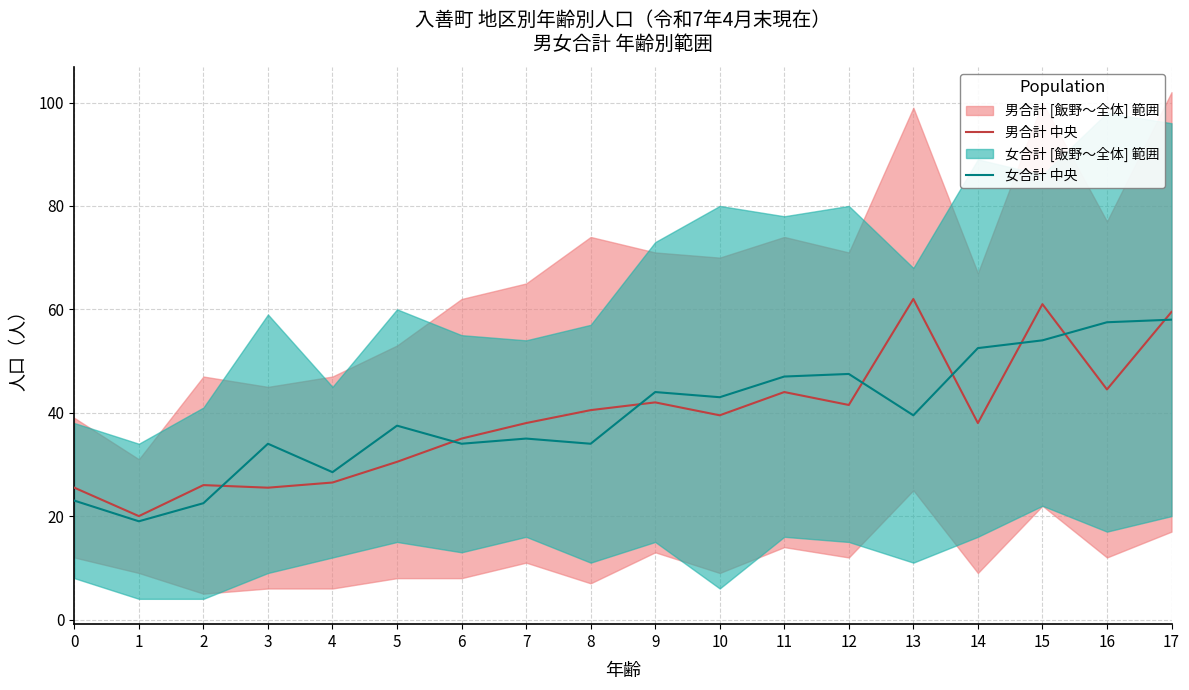

After their last crossing, which series has the higher values: 女合計 中央 or 男合計 中央?

男合計 中央